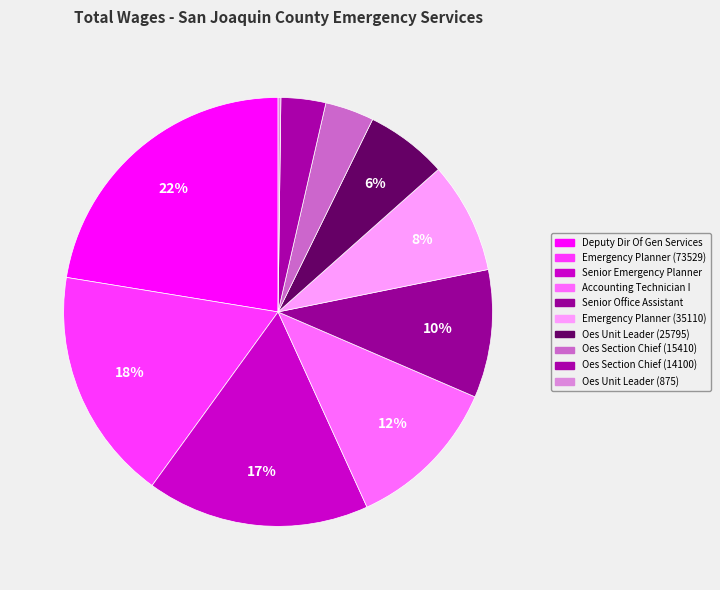

Count the number of slices in the pie.

10